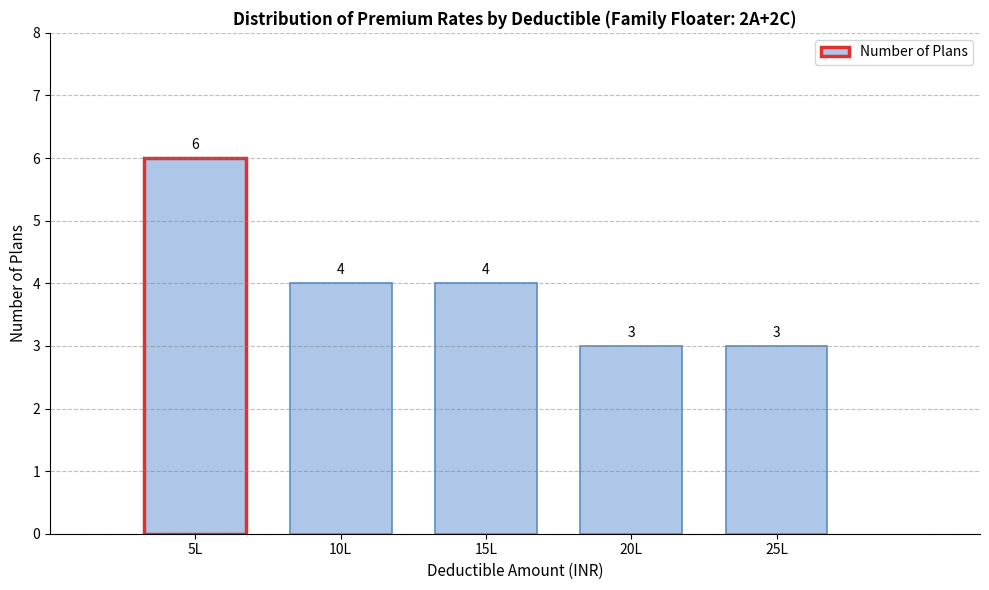

Reading left to right, extract all data points from this chart.

5L=6	10L=4	15L=4	20L=3	25L=3